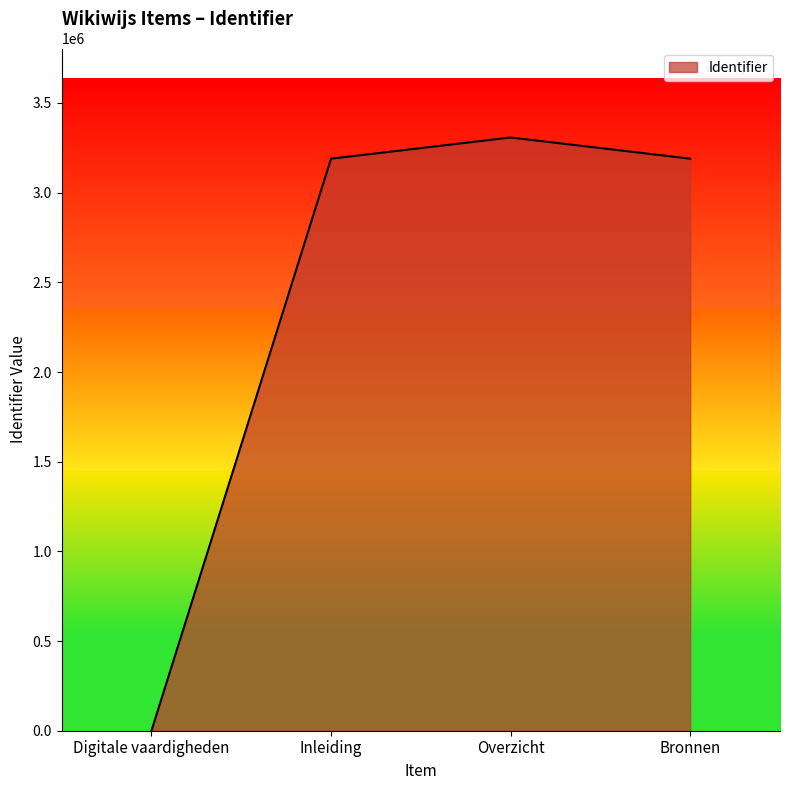

What is the change in value from Digitale vaardigheden to Inleiding?

+3189203